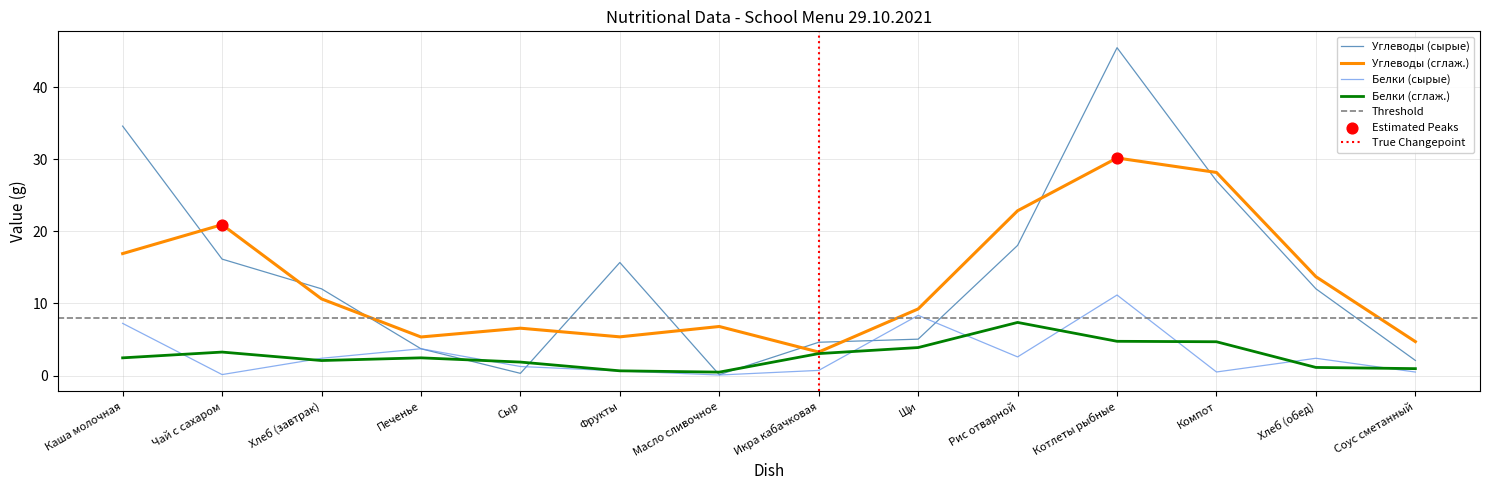

Which series has the largest total across all categories?

Углеводы